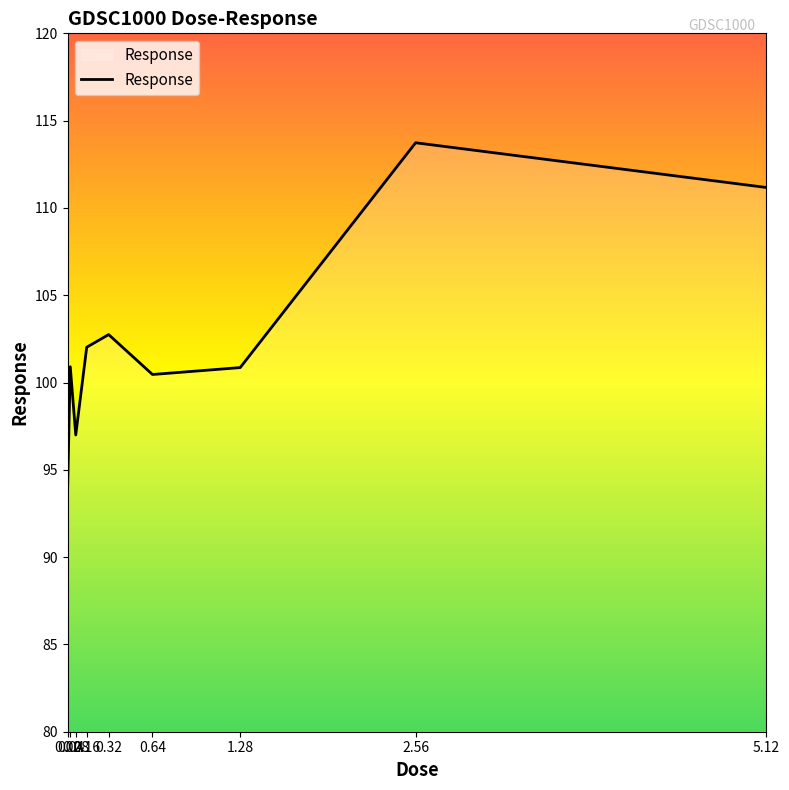

How many interior local valleys (lower than both neighbors) does the data have?

2